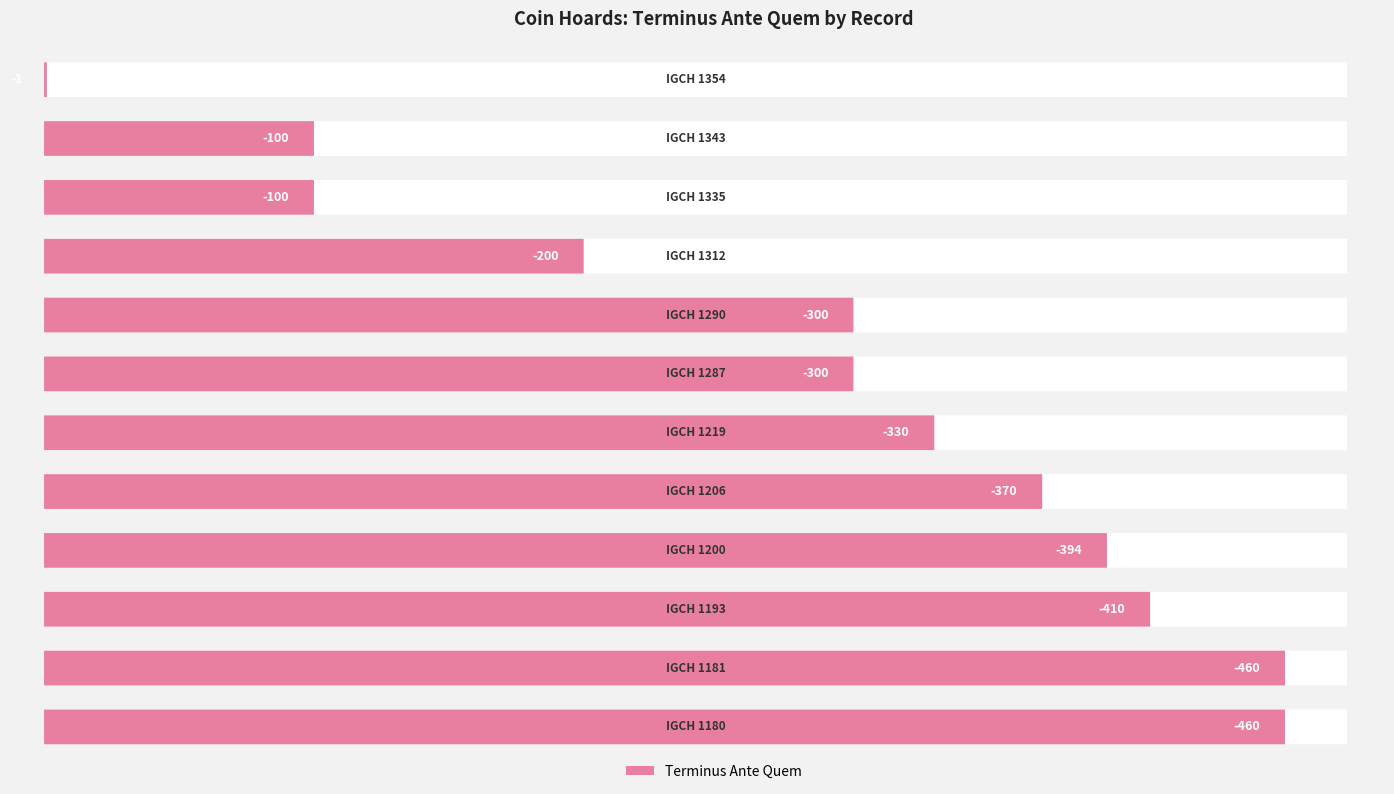

How many bars are there in total?

12